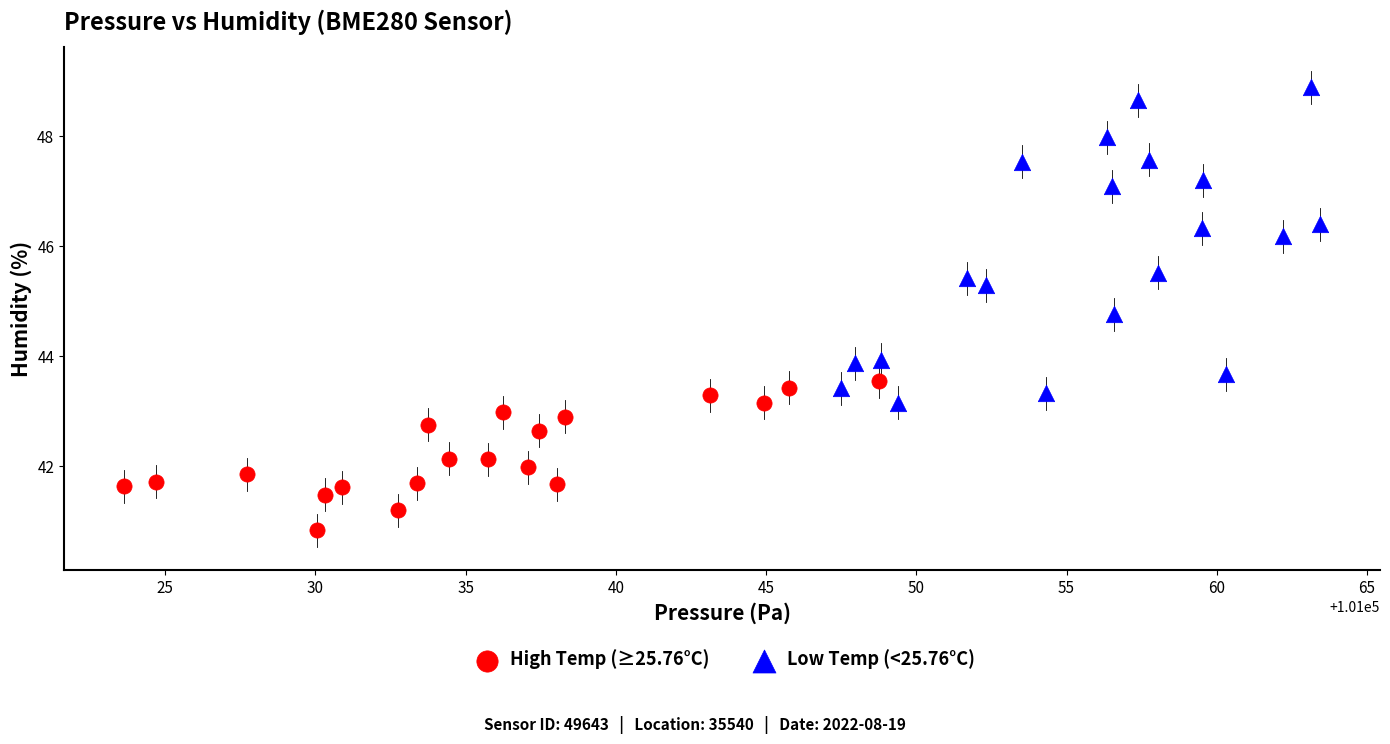

Which series contains the lowest Y value?

High Temp (≥25.76°C)